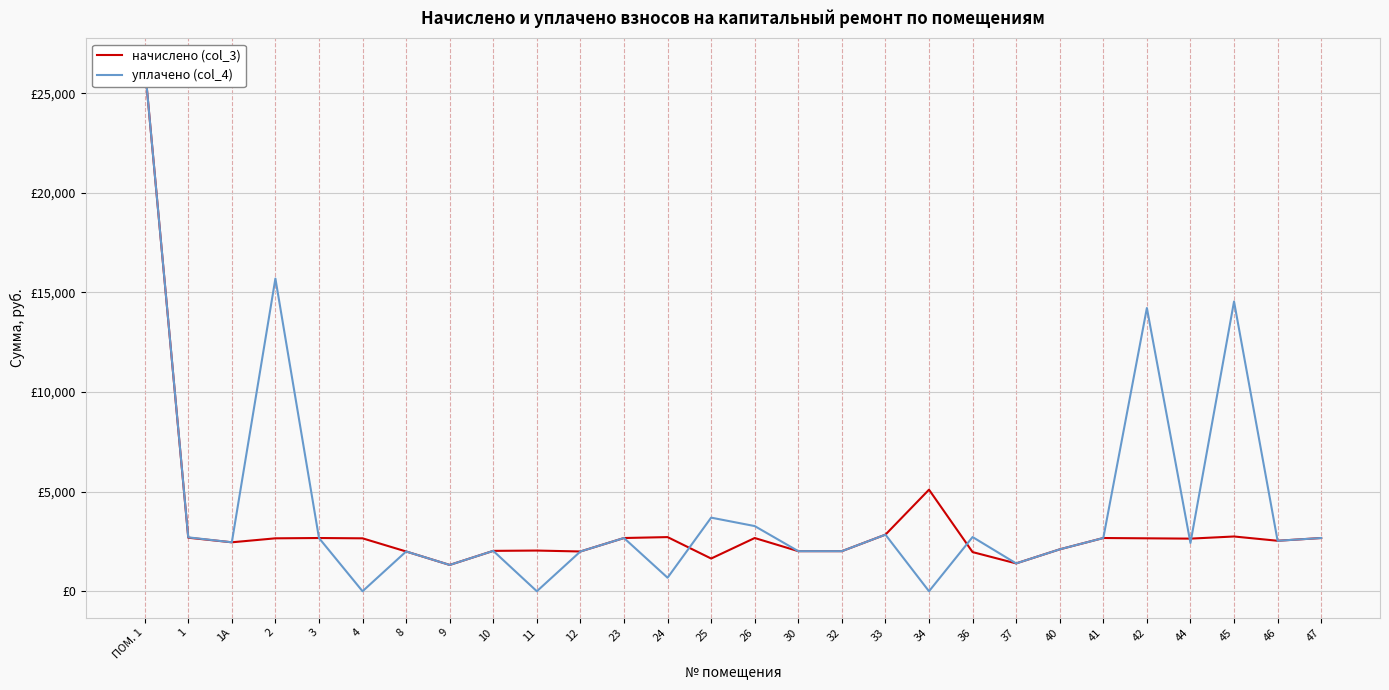

List the series in order of their overall mean, highest first.

уплачено (col_4), начислено (col_3)